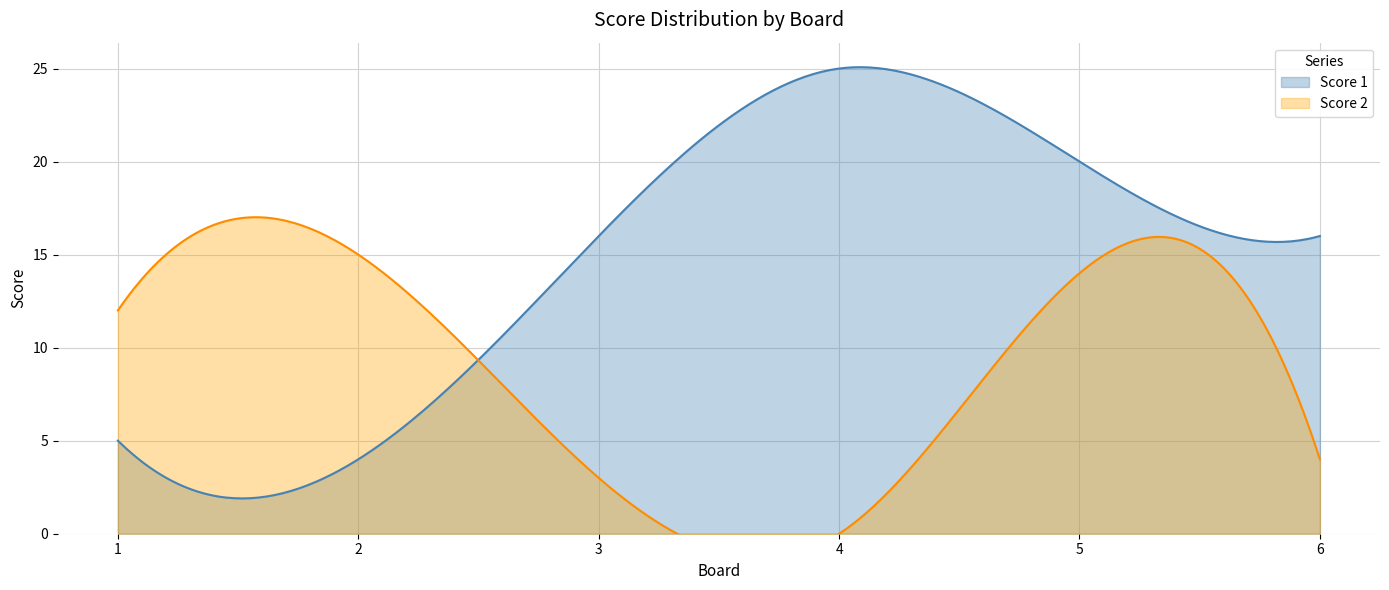

Does the chart display data point markers on the line(s)?

No